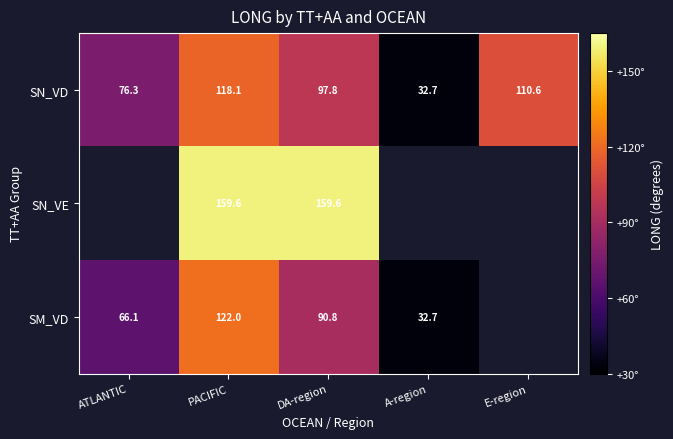

Rank the categories by SN_VD value from highest to lowest.

PACIFIC, E-region, DA-region, ATLANTIC, A-region